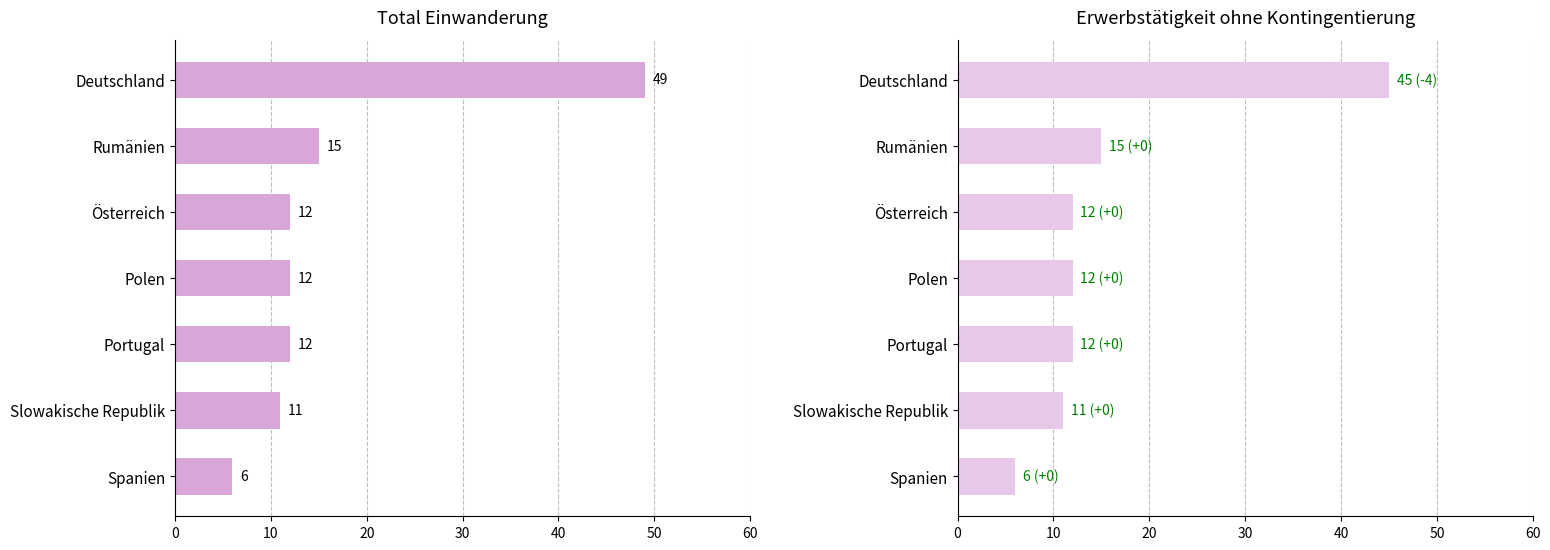

Reading right to left, list all the values displayed in this chart.

Total Einwanderung: 6	11	12	12	12	15	49
Erwerbstätigkeit ohne Kontingentierung: 6	11	12	12	12	15	45